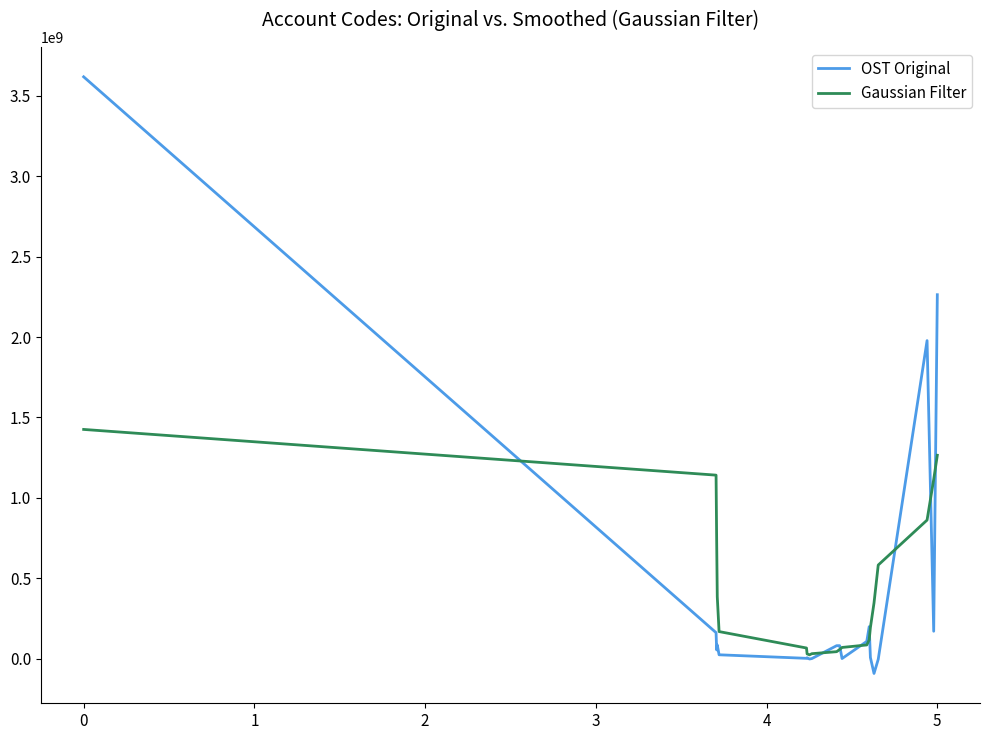

What is the maximum value for Gaussian Filter?

1425320977.7